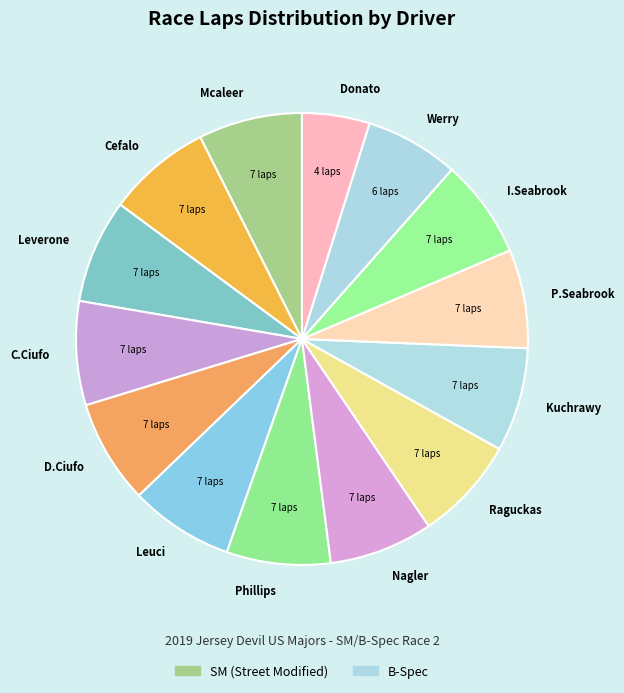

Which category has the smallest portion of the pie?

Donato